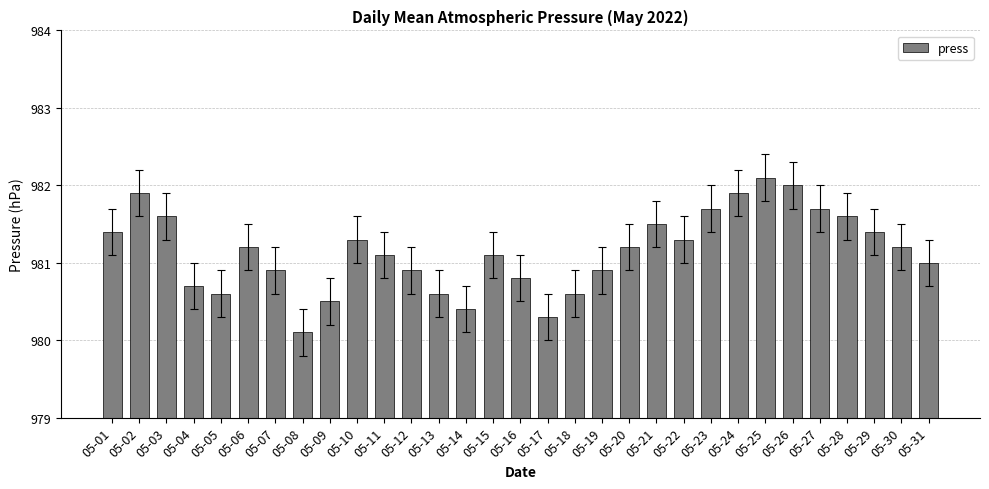

What is the difference between the second highest and minimum values?

1.9